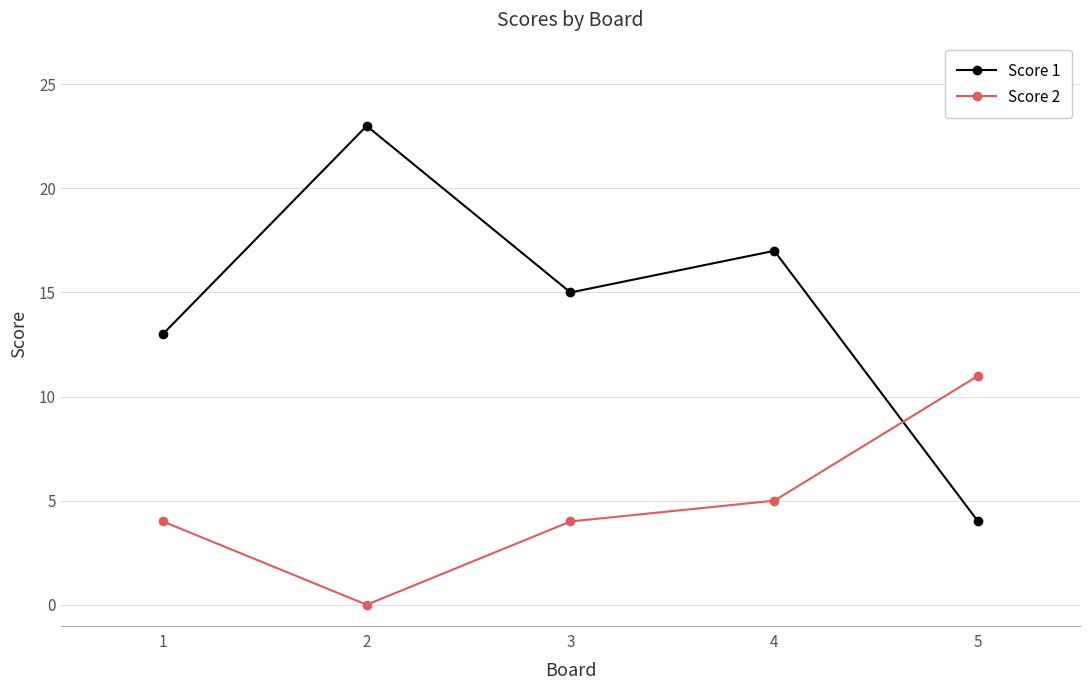

How many lines are shown in the chart?

2